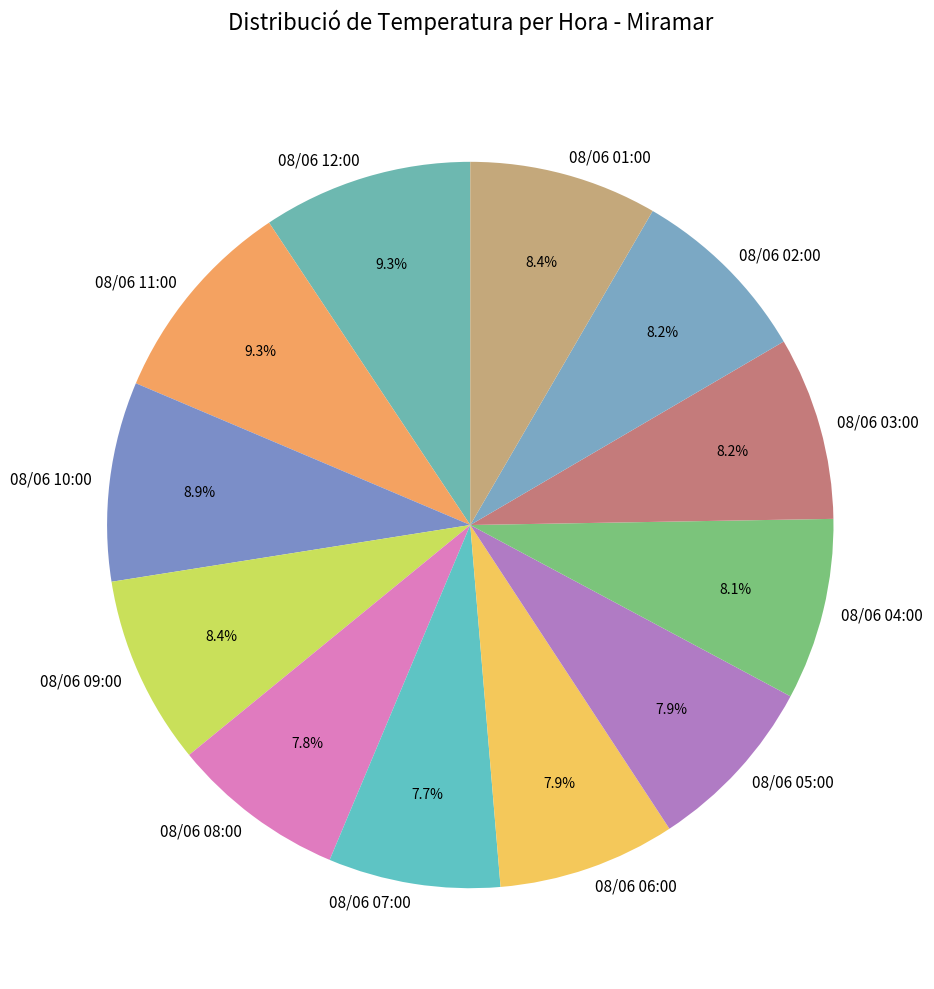

To the nearest percent, what percentage of the pie is 08/06 11:00?

9%